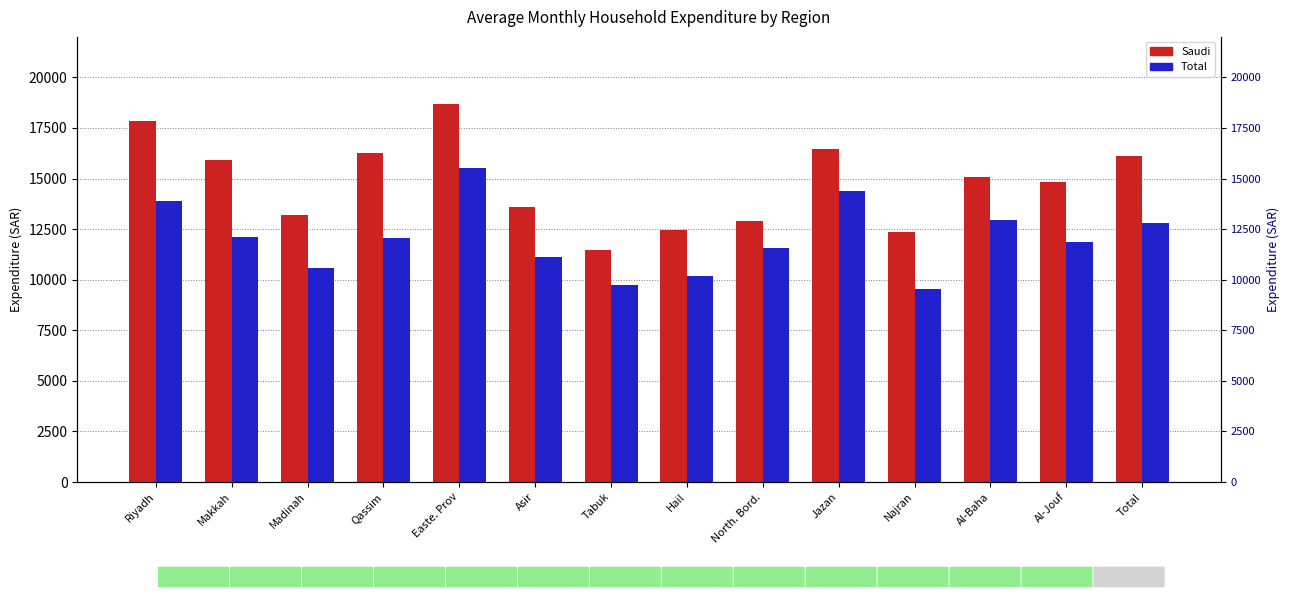

Is it true that Saudi equals 3992.0 at Al-Baha?

False